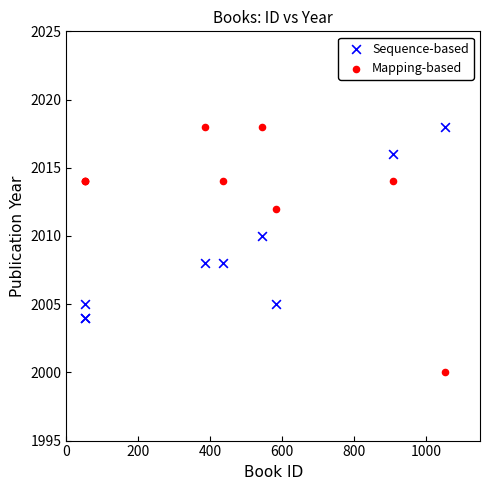

Which series has the widest spread of Y values?

Mapping-based